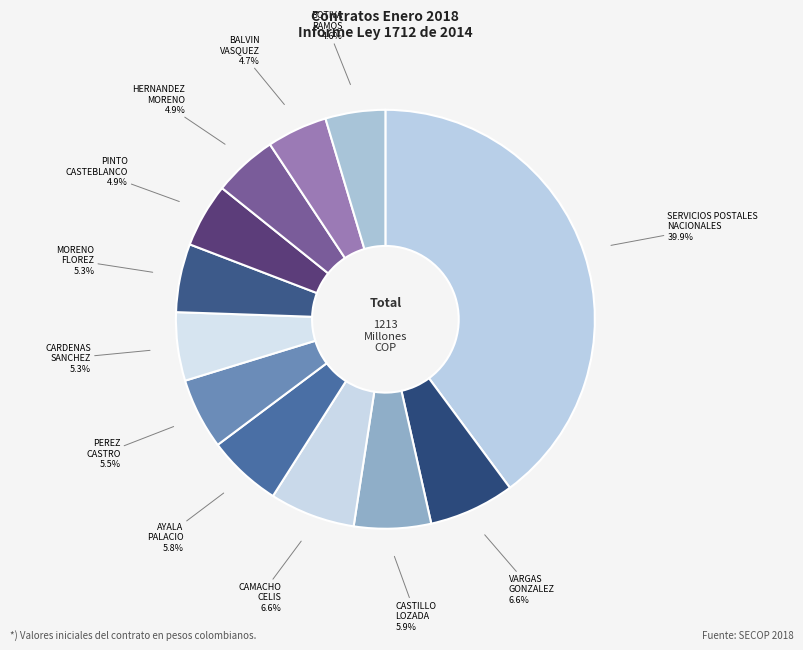

Count the number of slices in the pie.

12